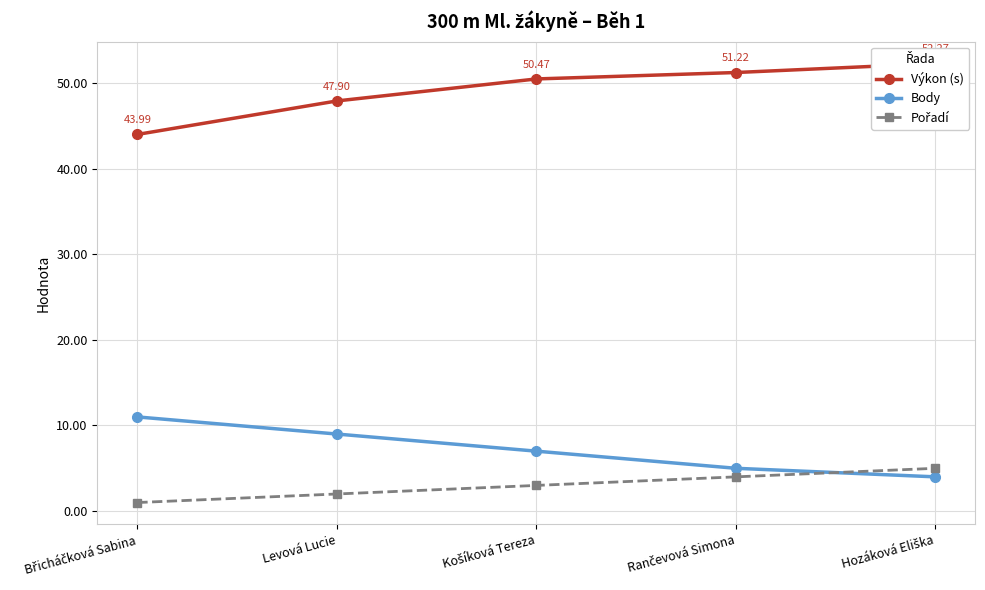

Reading left to right, list all the values displayed in this chart.

Výkon (s): 44.0	47.9	50.5	51.2	52.3
Body: 11.0	9.0	7.0	5.0	4.0
Pořadí: 1.0	2.0	3.0	4.0	5.0